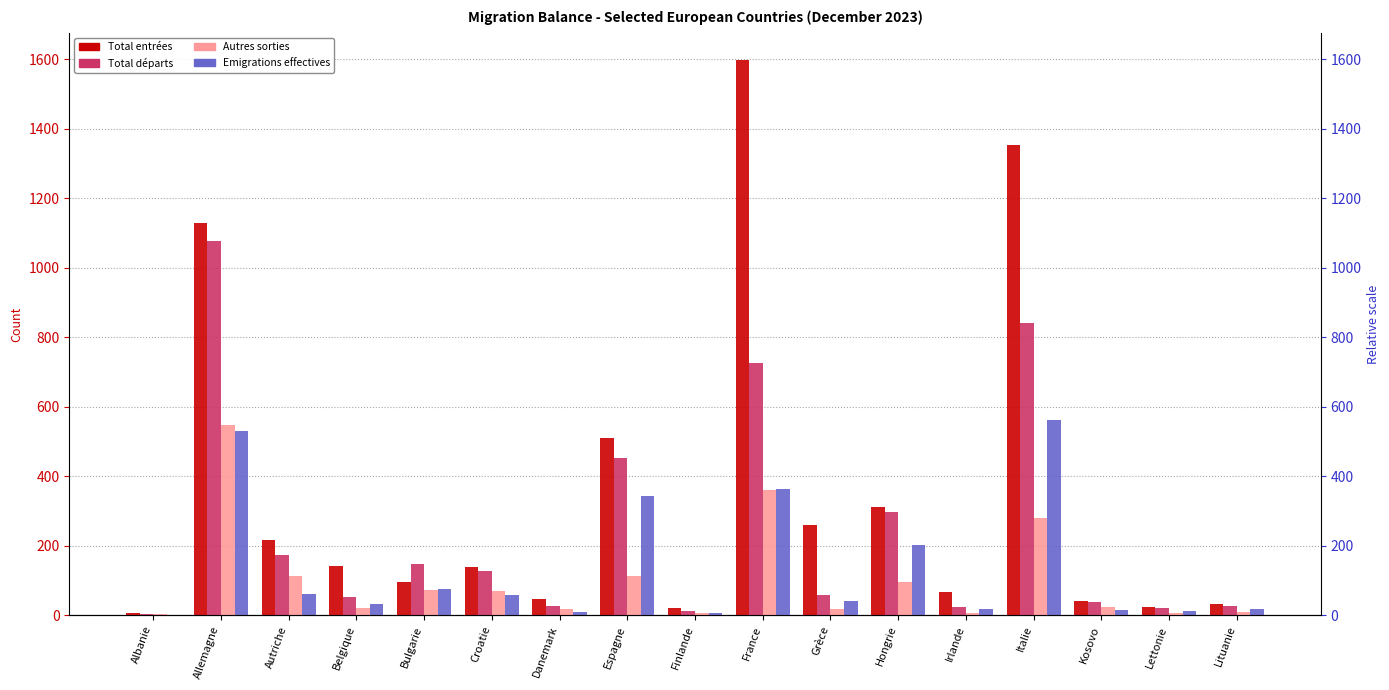

Which label corresponds to the largest value in the chart?

France